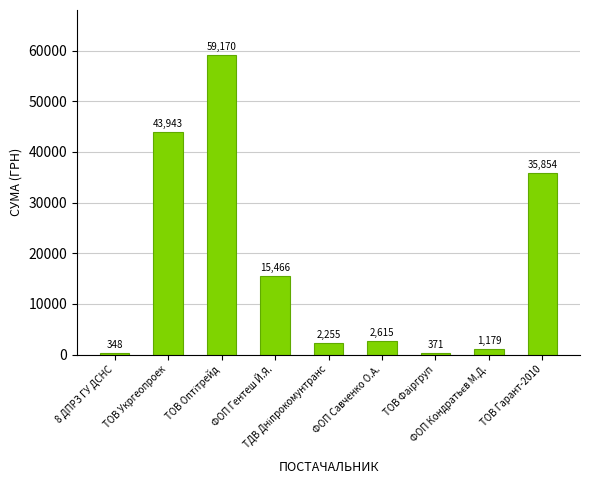

How many data points does each series have?

9